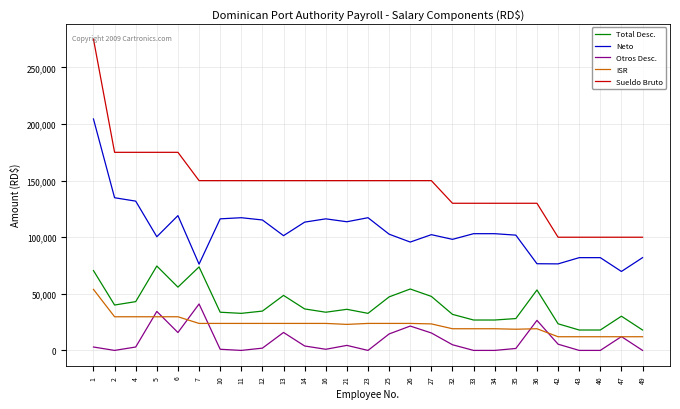

Rank the series by their maximum value, from lowest to highest.

Otros Desc., ISR, Total Desc., Neto, Sueldo Bruto